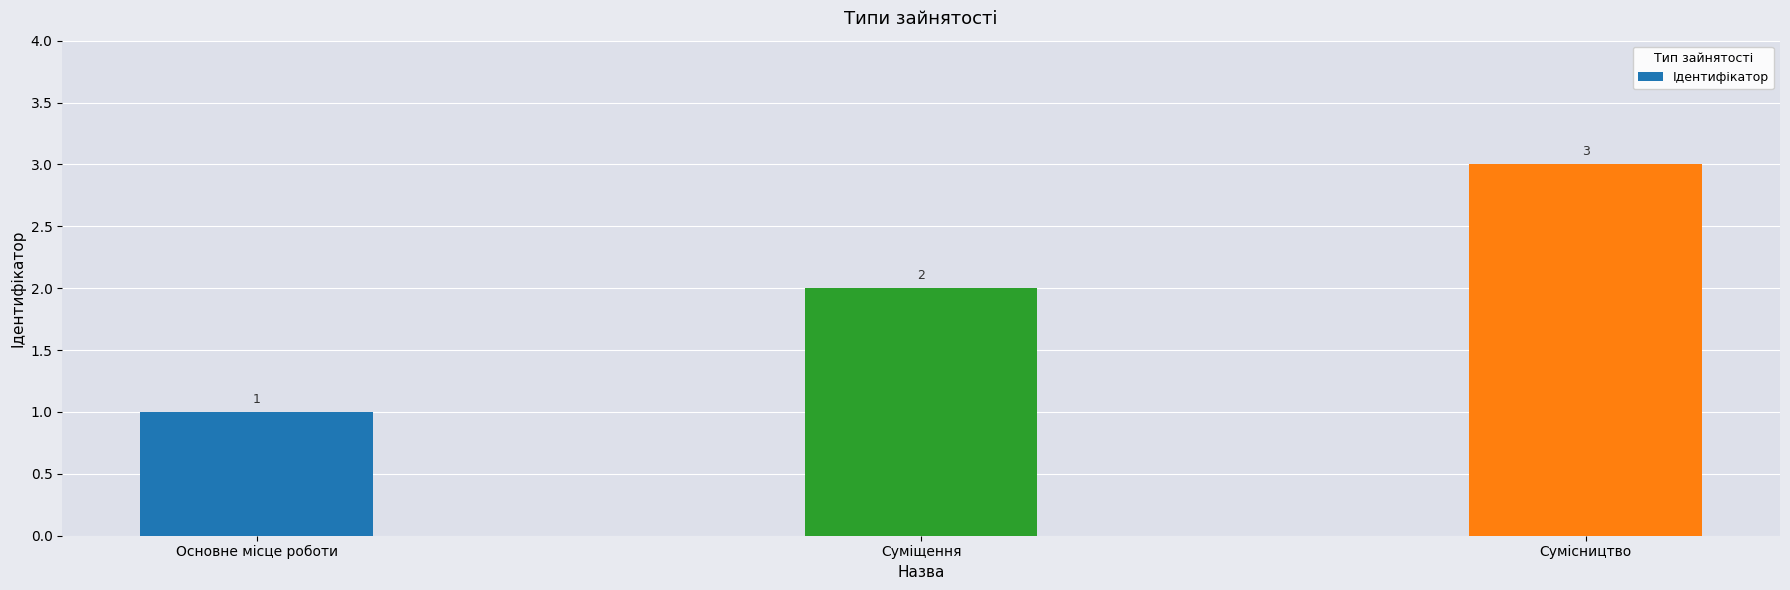

Does the chart contain stacked bars?

No